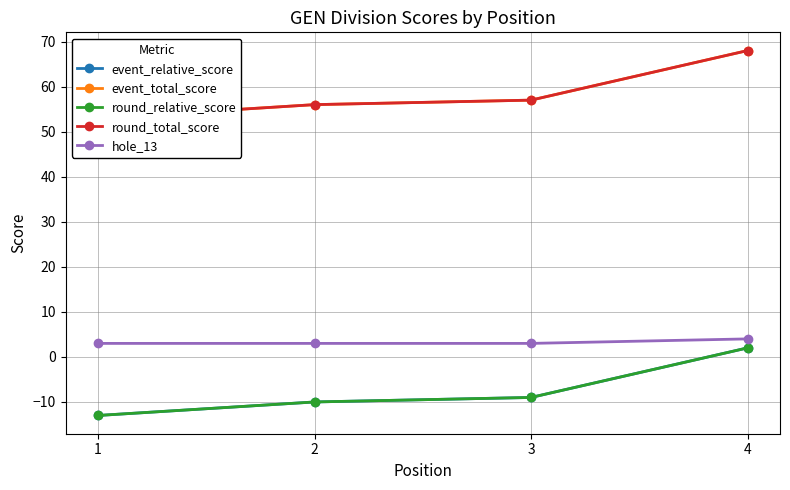

What is the difference between the maximum and minimum values in the round_total_score series?

15